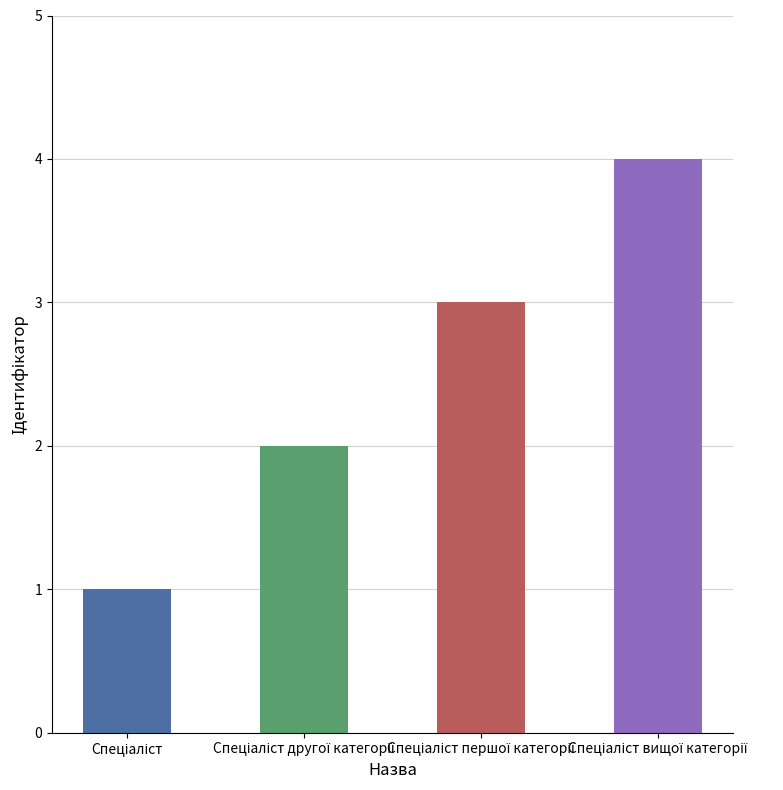

Does the chart contain any negative values?

No